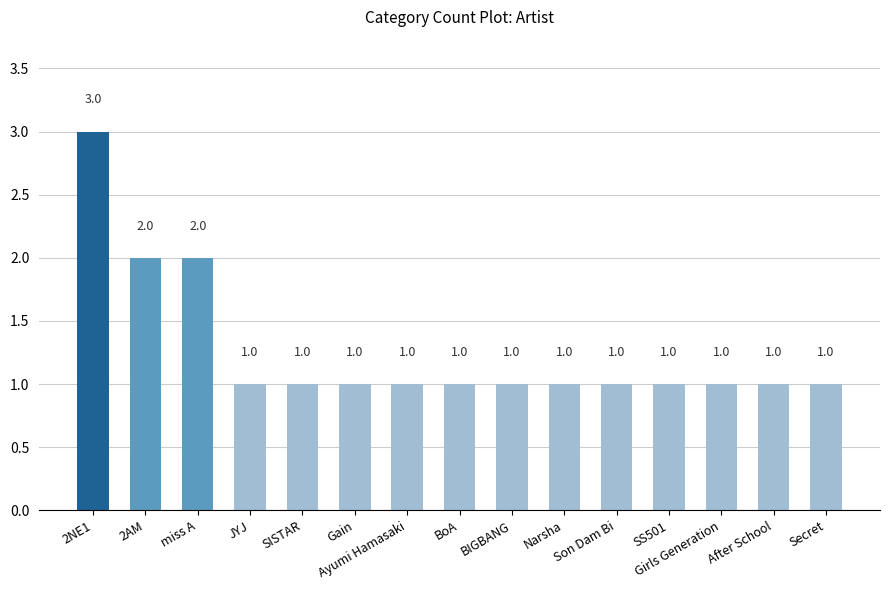

Which label corresponds to the largest value in the chart?

2NE1